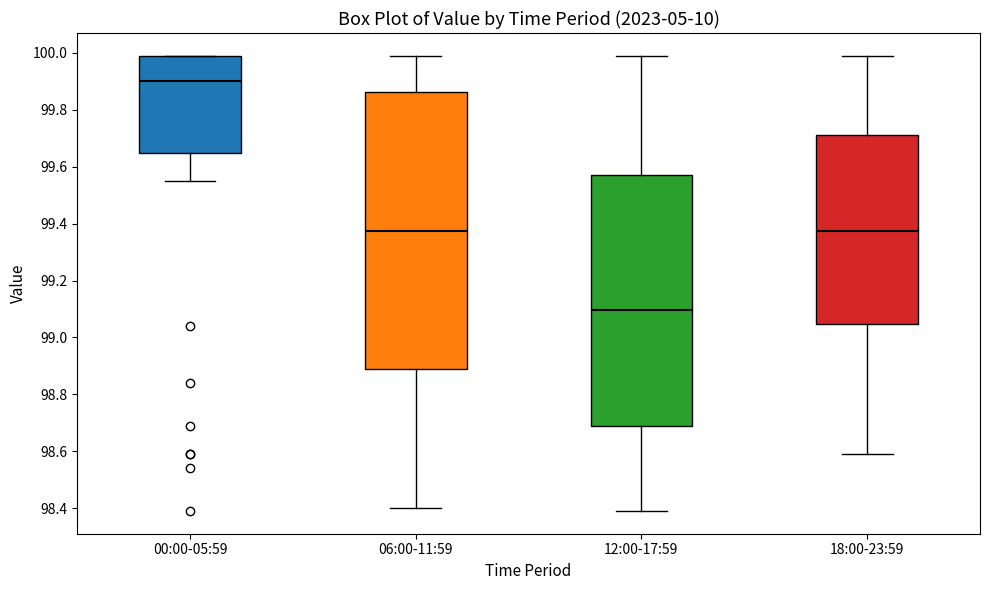

Reading left to right, read every box against the y-axis: the position of its median line, the range the box covers, and the ends of its whiskers. The values are not printed on the chart, so give them approximately, as read against the axis.

00:00-05:59: median 99.90, box 99.66 to 100.00, whiskers 99.56 to 100.00
06:00-11:59: median 99.38, box 98.88 to 99.86, whiskers 98.40 to 100.00
12:00-17:59: median 99.10, box 98.70 to 99.58, whiskers 98.40 to 100.00
18:00-23:59: median 99.38, box 99.04 to 99.72, whiskers 98.60 to 100.00